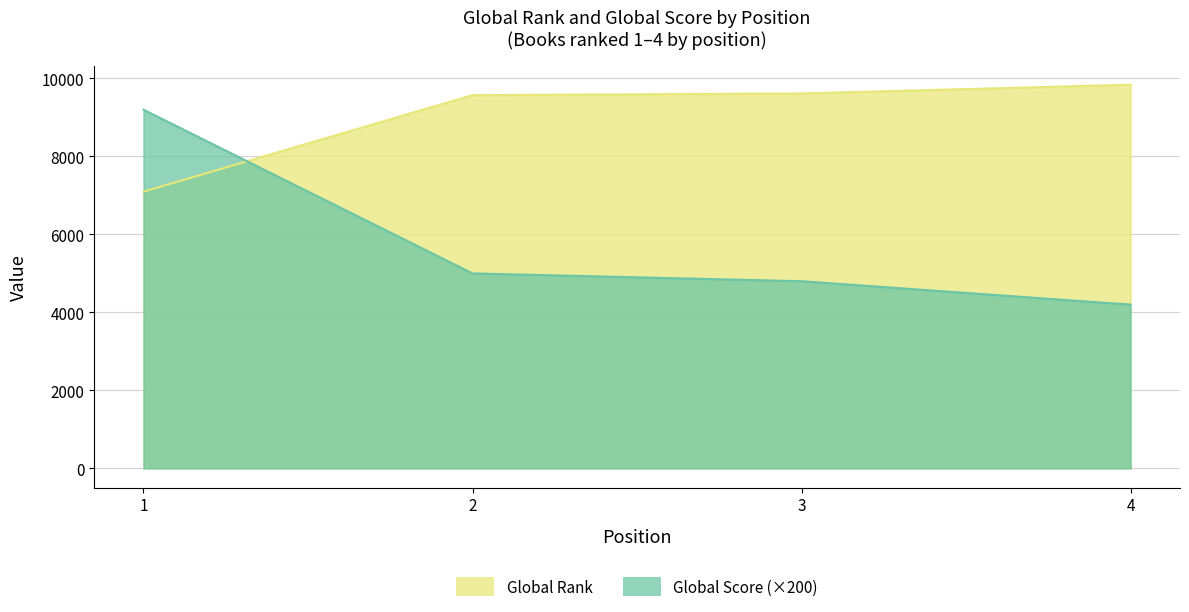

Which has a higher value, 3 or 2?

3